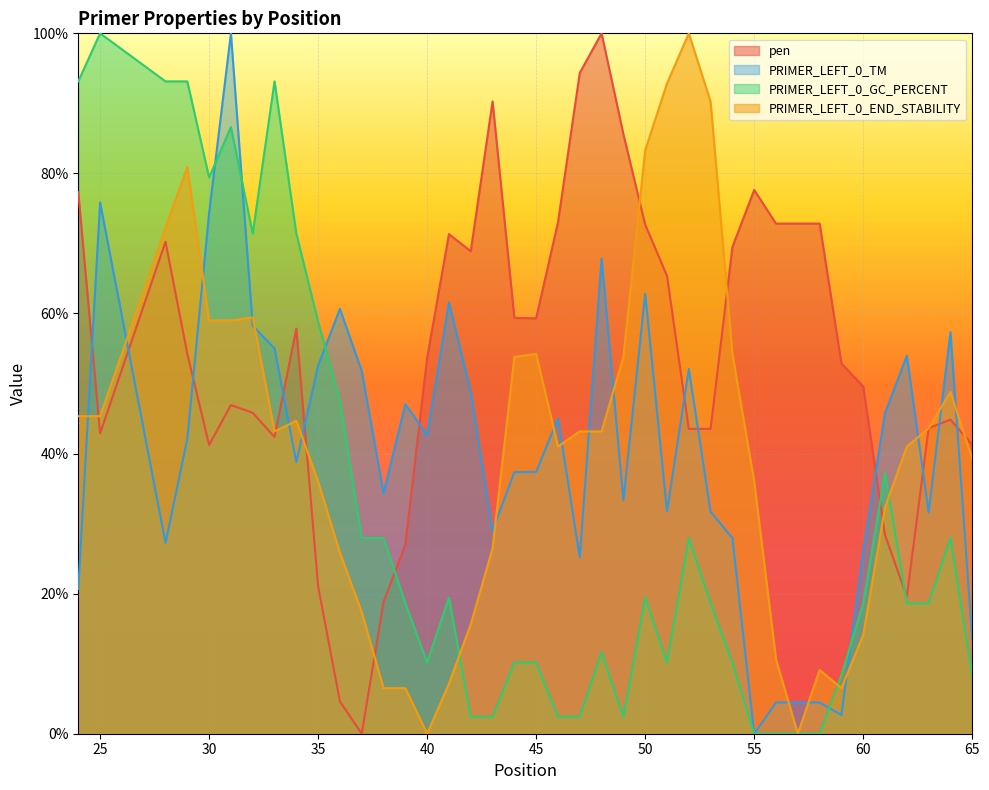

How many data points in PRIMER_LEFT_0_END_STABILITY are above 43?

21